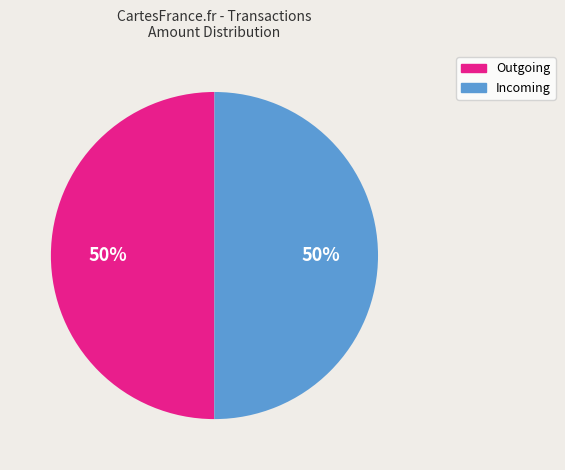

Approximately how many times larger is the value at Incoming compared to Outgoing?

1.0